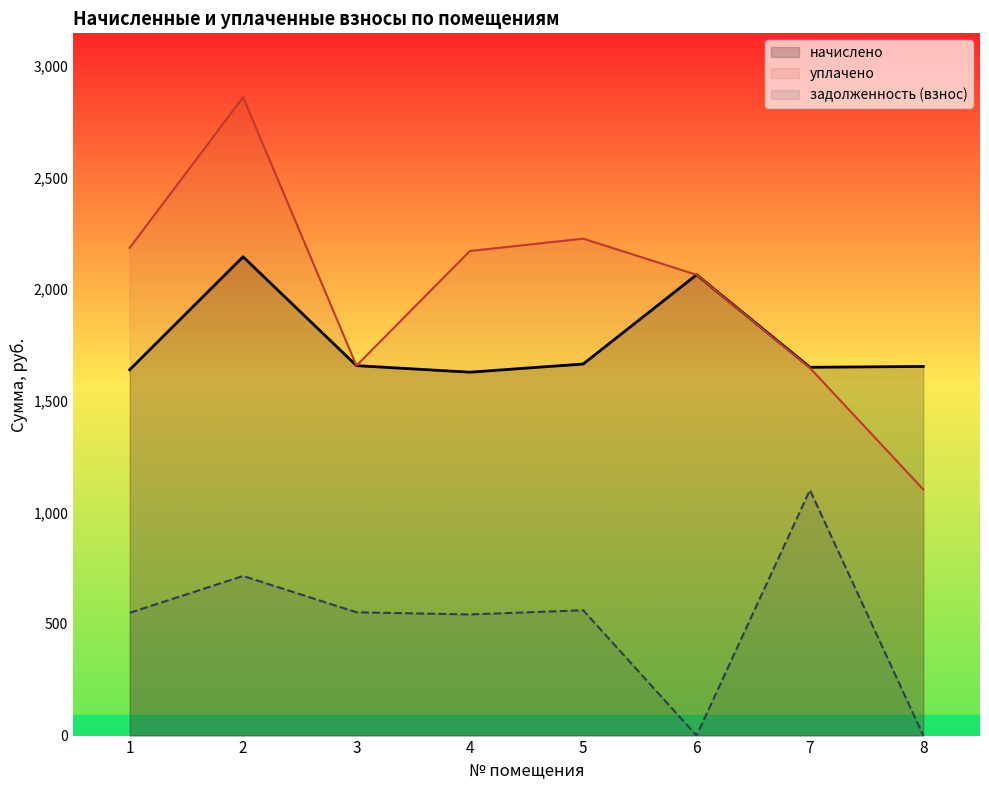

Where is уплачено nearest to the value 1980?

6